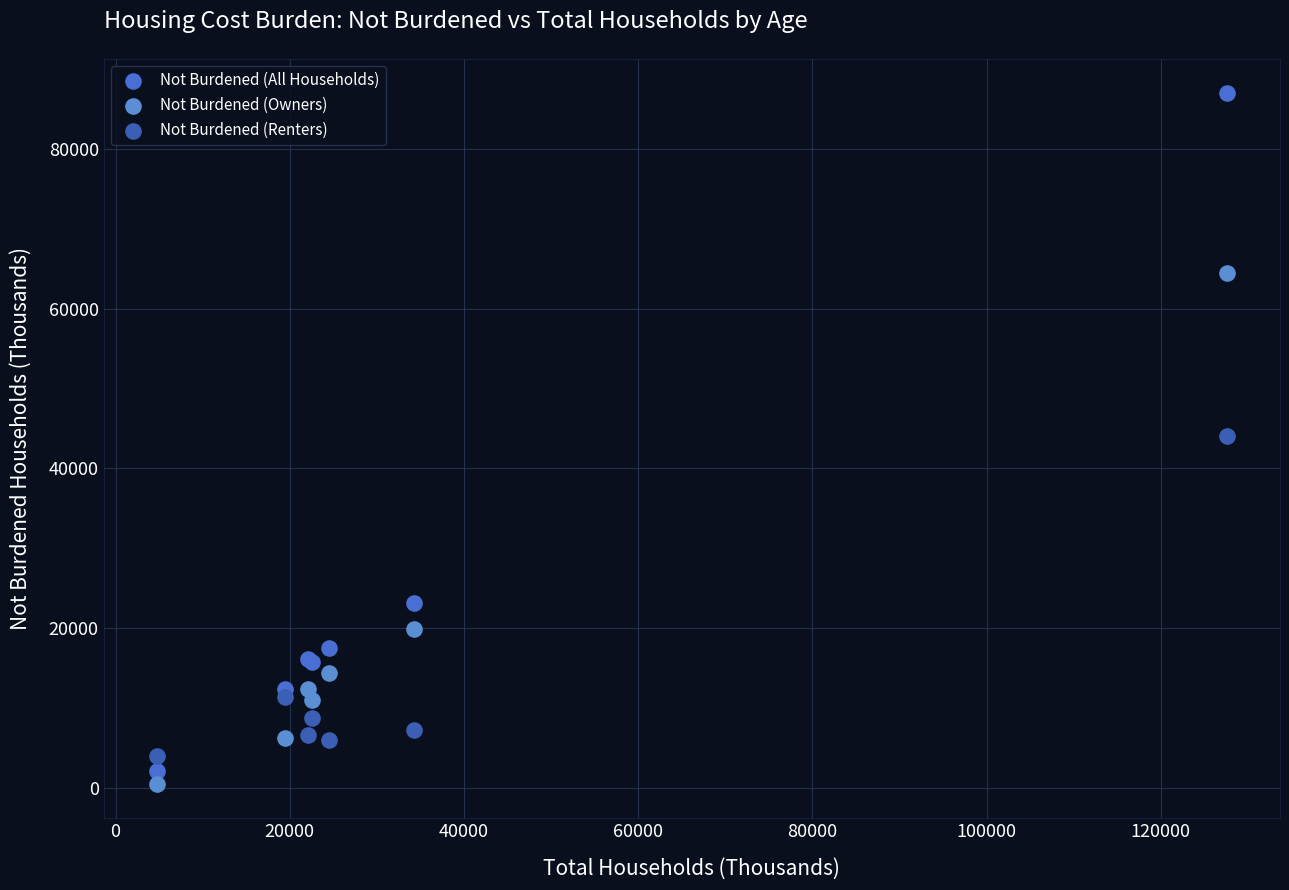

In the Not Burdened (Owners) series, what Y value is closest to 32504?

19904.3